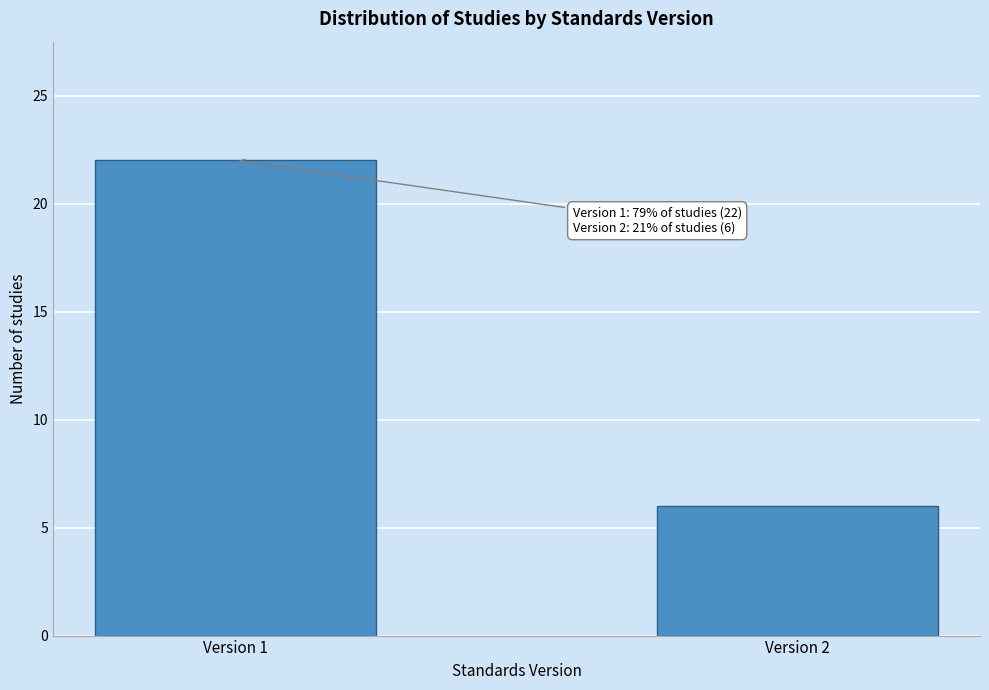

Reading left to right, what are all the values shown in this chart?

22	6